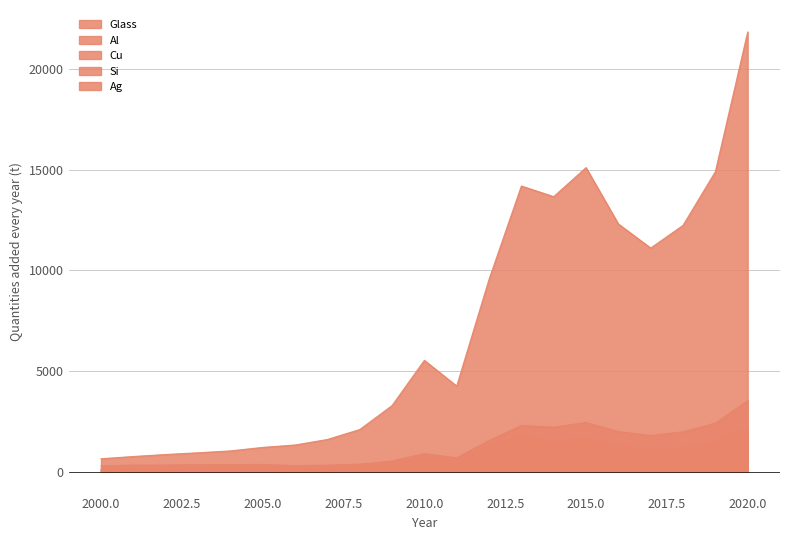

Does the chart display data point markers on the line(s)?

No